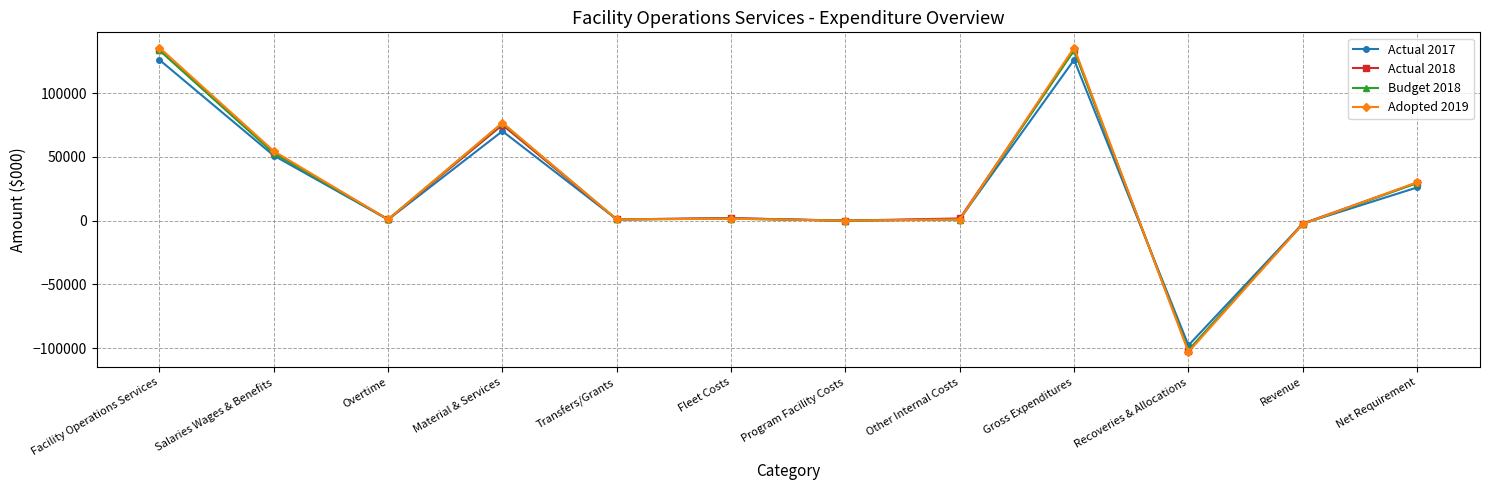

Is it true that Actual 2018 equals 118358 at Program Facility Costs?

False